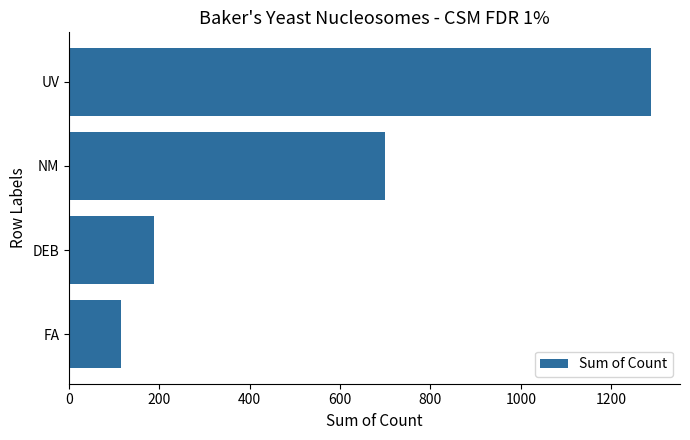

Is it true that the value at DEB is 189?

True